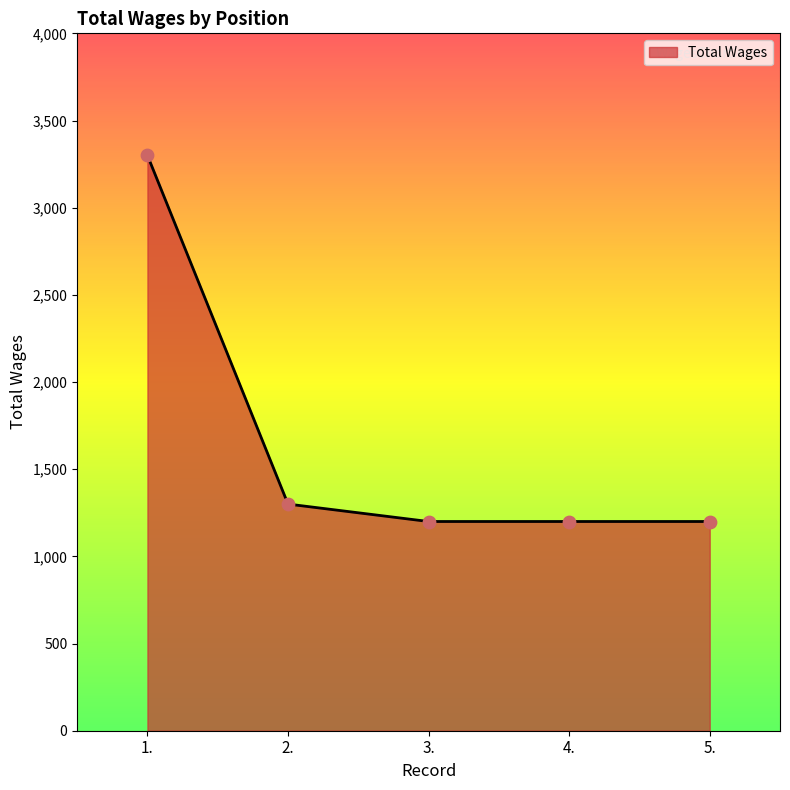

What is the ratio of the value at 5. to the value at 3.?

1.0